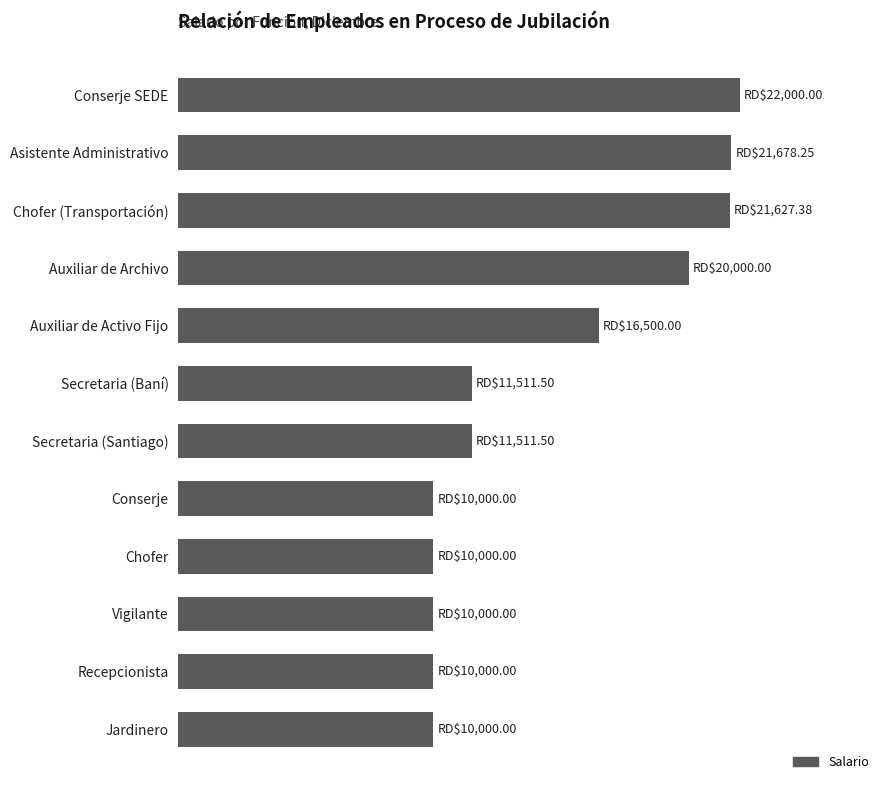

What is the difference between the maximum and minimum values?

12000.0